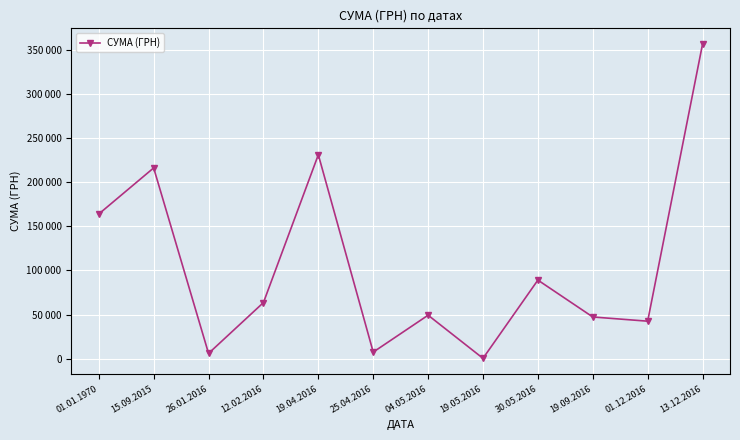

List the labels in order of value, largest first.

13.12.2016, 19.04.2016, 15.09.2015, 01.01.1970, 30.05.2016, 12.02.2016, 04.05.2016, 19.09.2016, 01.12.2016, 25.04.2016, 26.01.2016, 19.05.2016